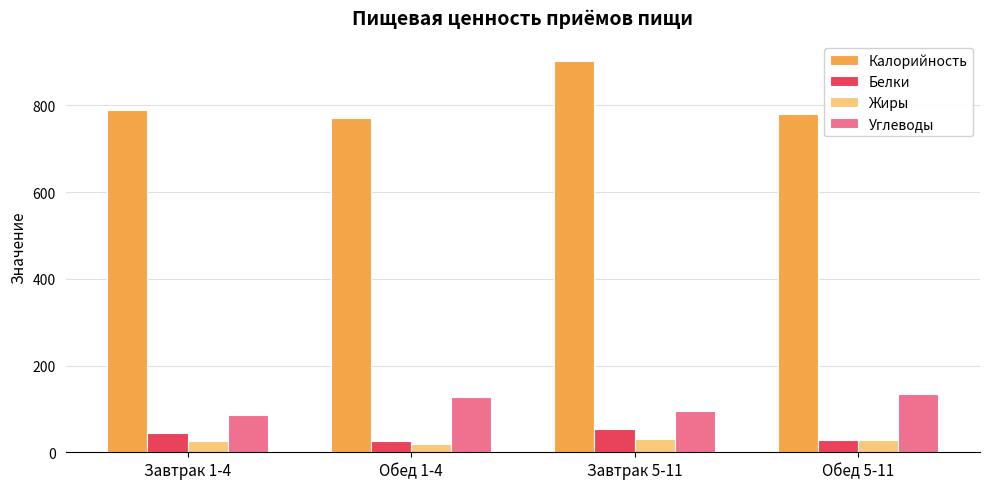

What is the sum of the Углеводы values at Обед 5-11 and Завтрак 1-4?

220.1